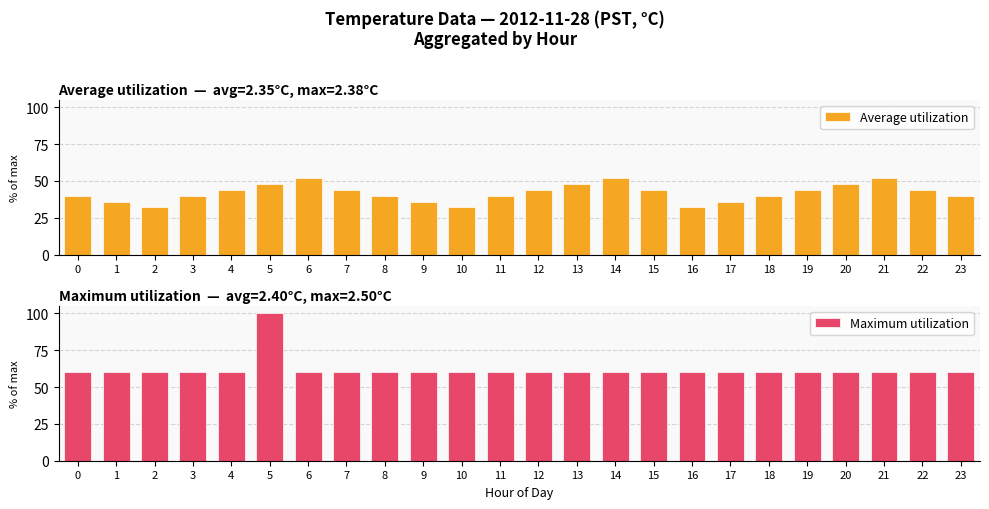

What value does the Maximum utilization series have at 8?

60.0